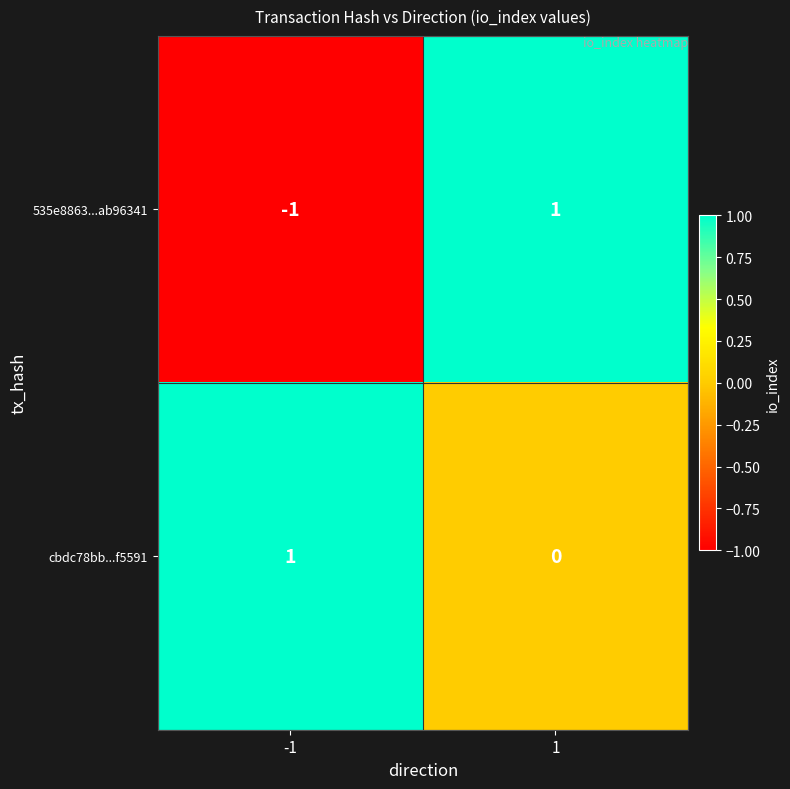

List the series in order of their overall mean, highest first.

cbdc78bb...f5591, 535e8863...ab96341